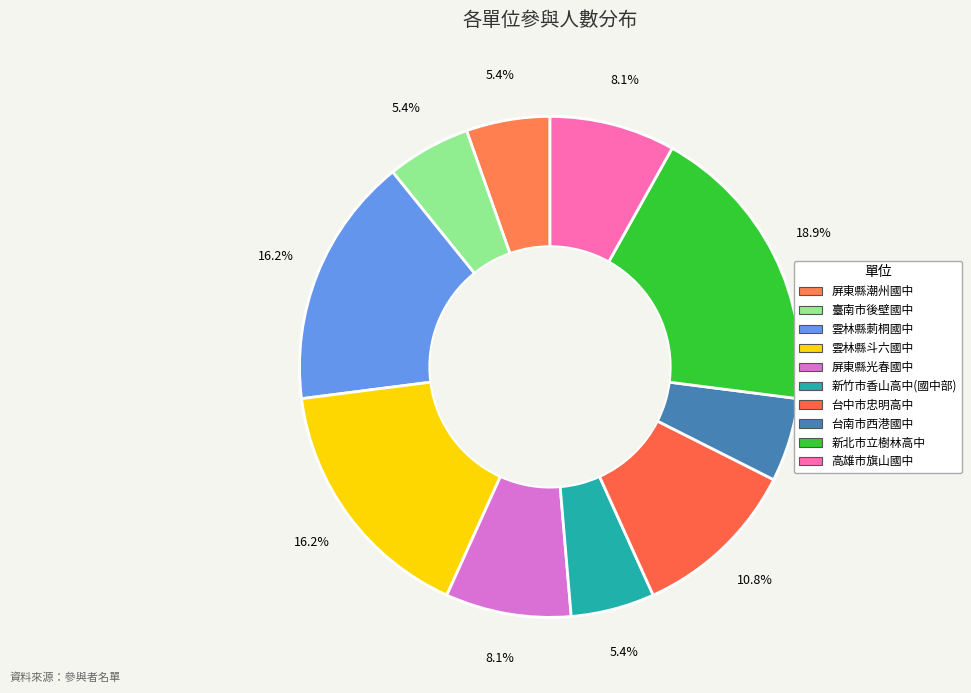

True or false: 雲林縣莿桐國中 accounts for 10% of the total.

False